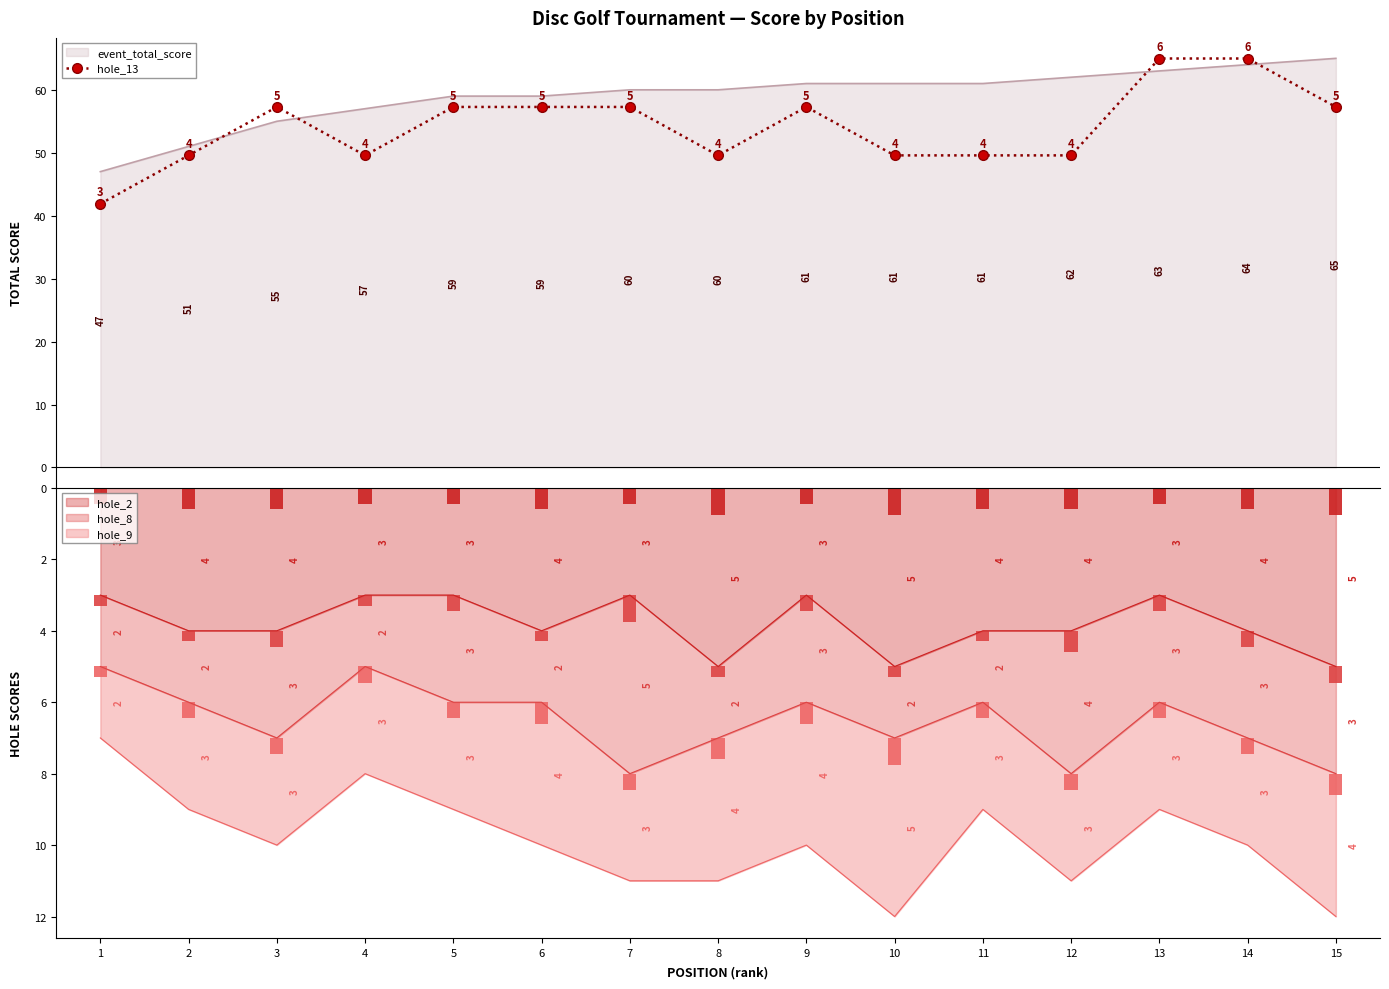

True or false: the data shows 112.8 at 13.

False